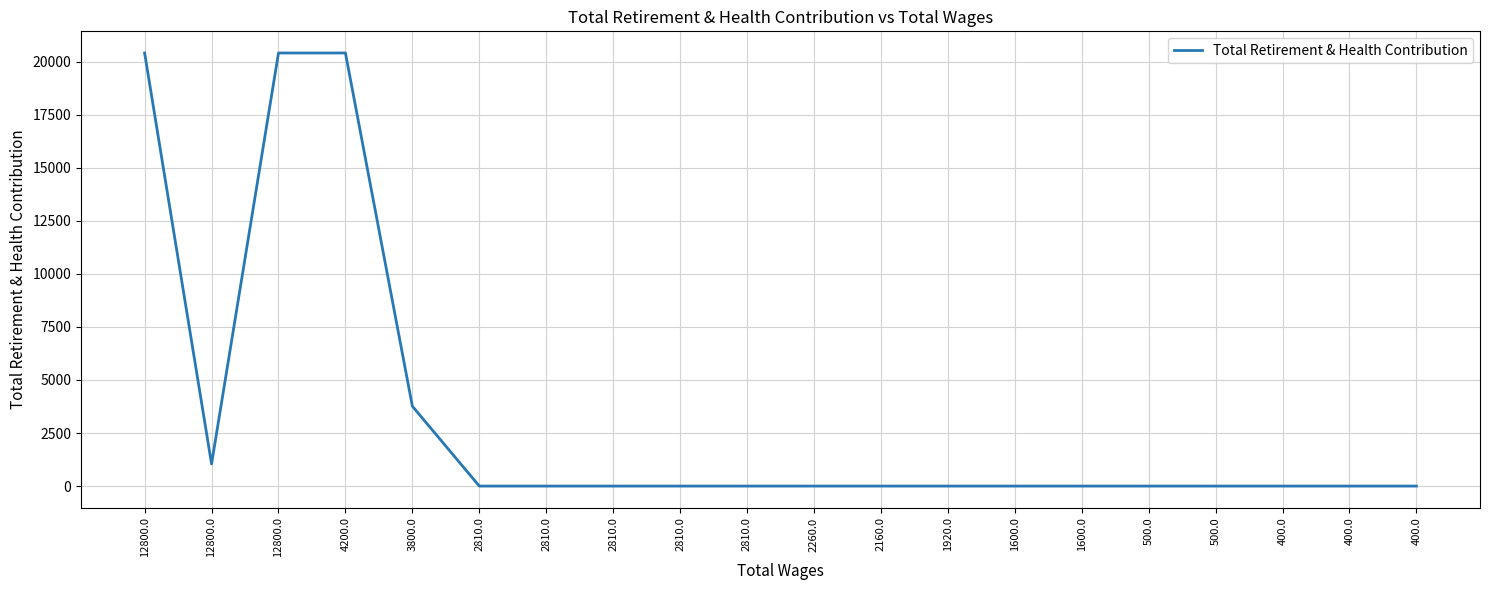

How many lines are shown in the chart?

1